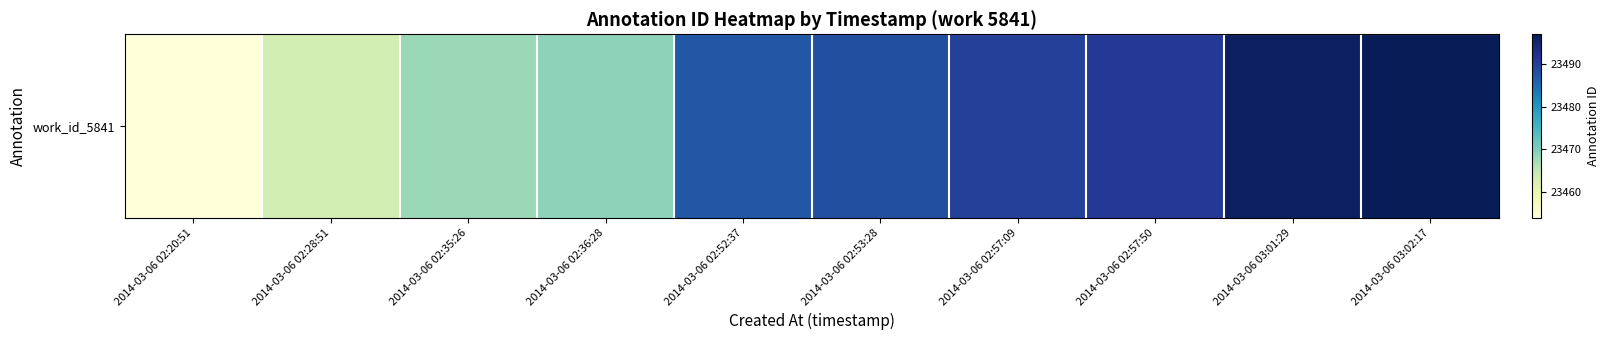

At which label does the data first exceed 23488?

2014-03-06 02:57:09